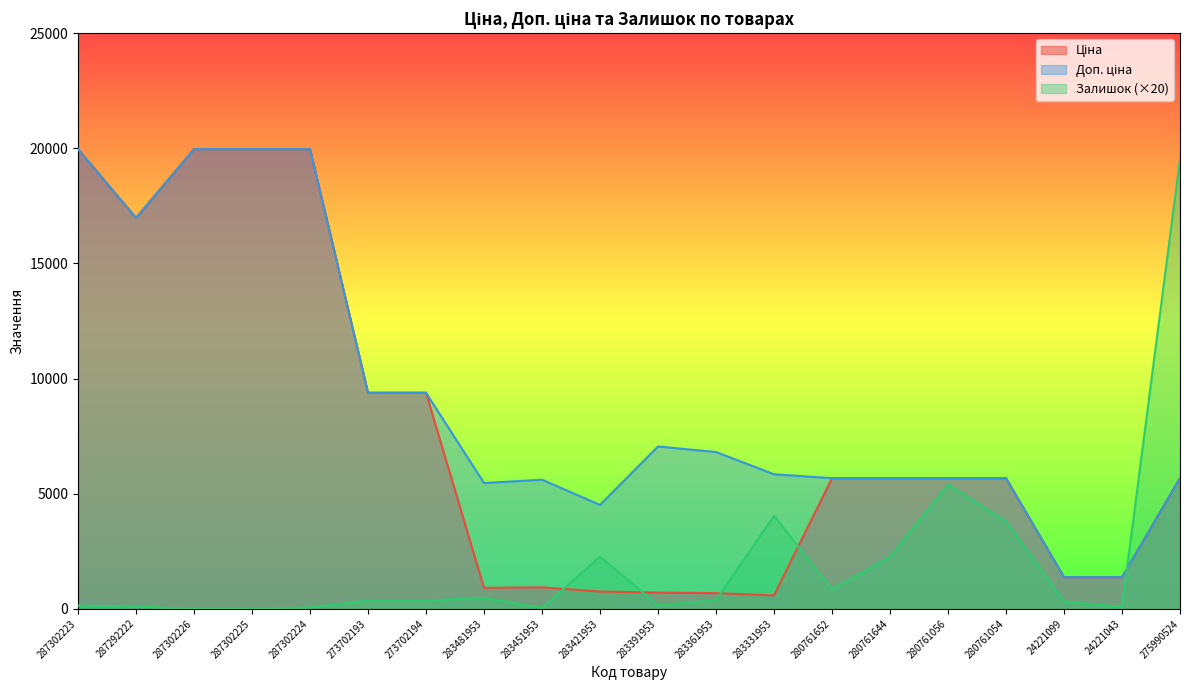

Does the chart have visible grid lines?

No